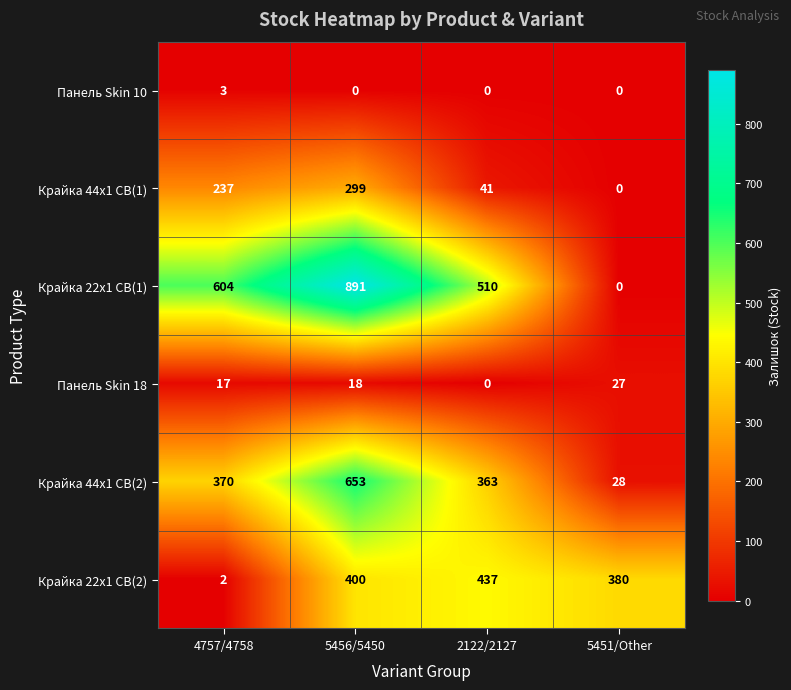

The value of Крайка 44x1 CB(2) at 4757/4758 is 370. True or false?

True